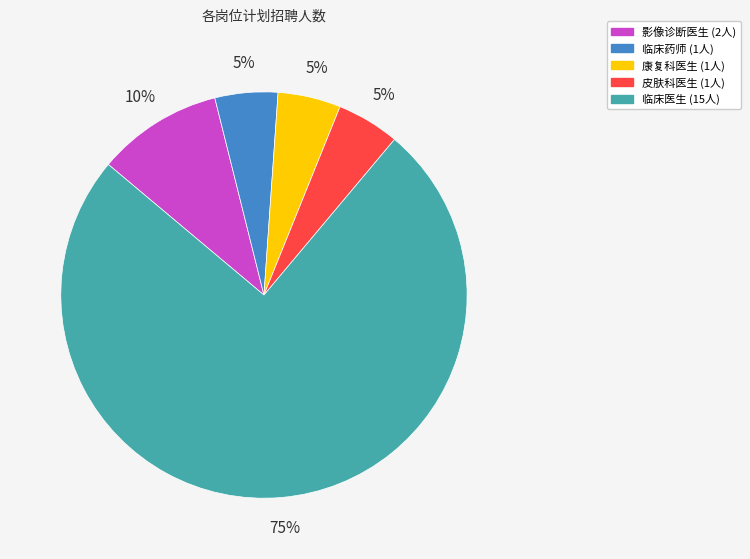

To the nearest percent, what percentage of the pie is 皮肤科医生?

5%